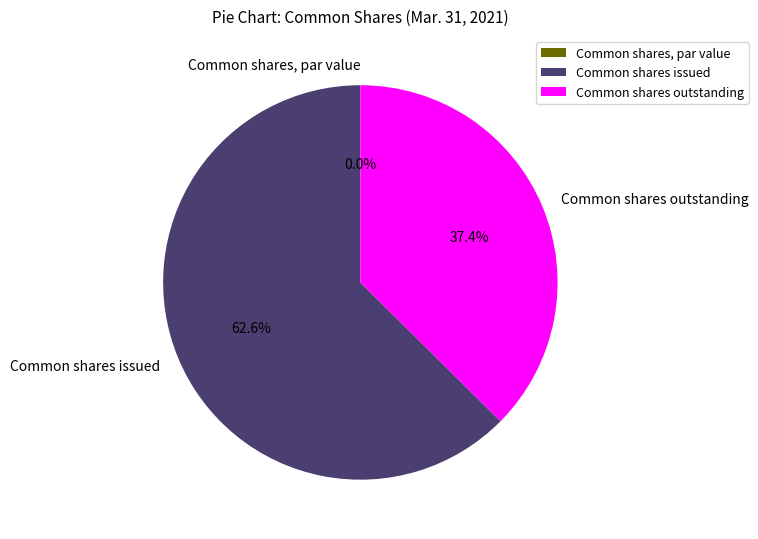

Which slice is the largest?

Common shares issued